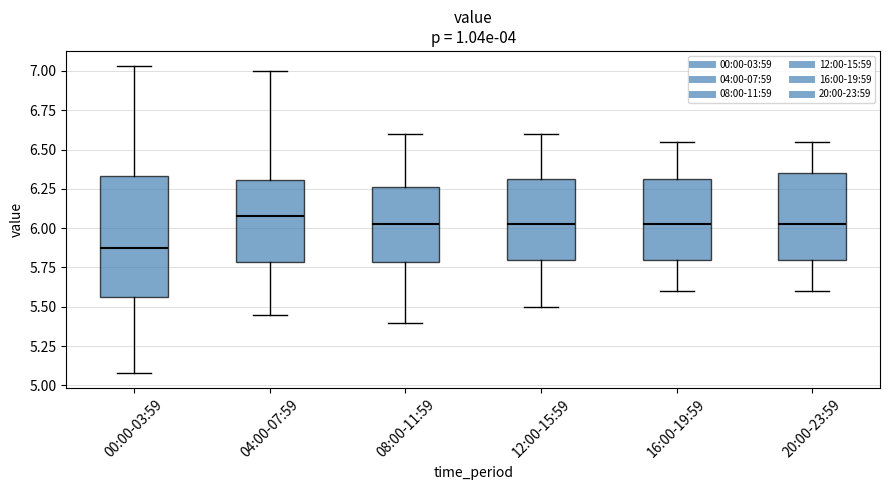

Where does the upper whisker of the box for 16:00-19:59 end on the y-axis? The values are not printed on the chart, so give them approximately, as read against the axis.

6.55